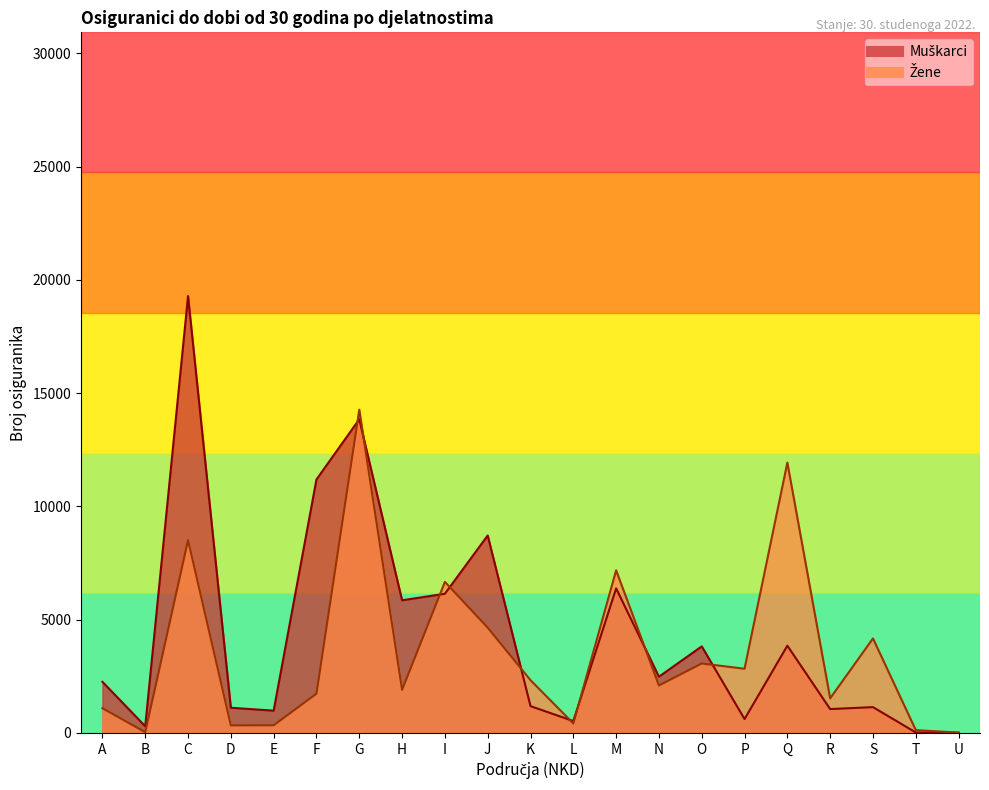

Which series has the largest total across all categories?

Muškarci